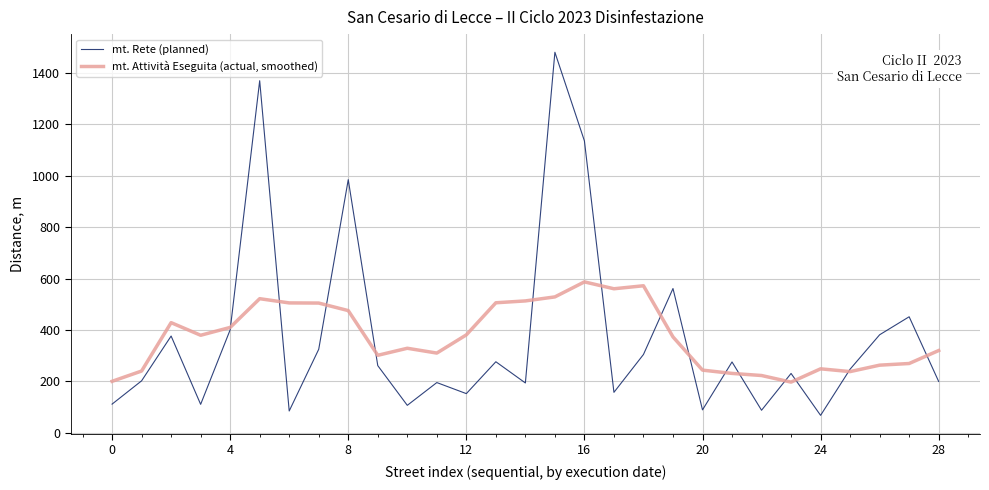

Which series has the widest spread of values?

mt. Rete (planned)